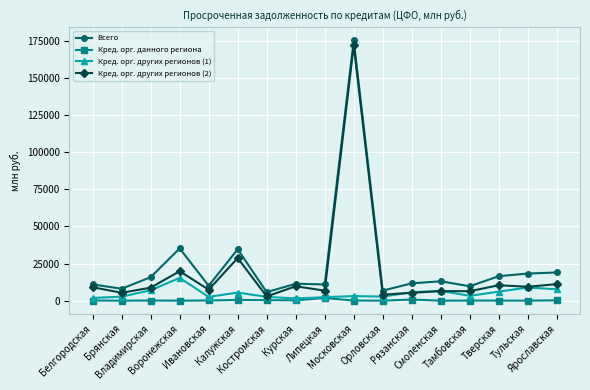

How many values in the Кред. орг. других регионов (2) series are below 8748?

8